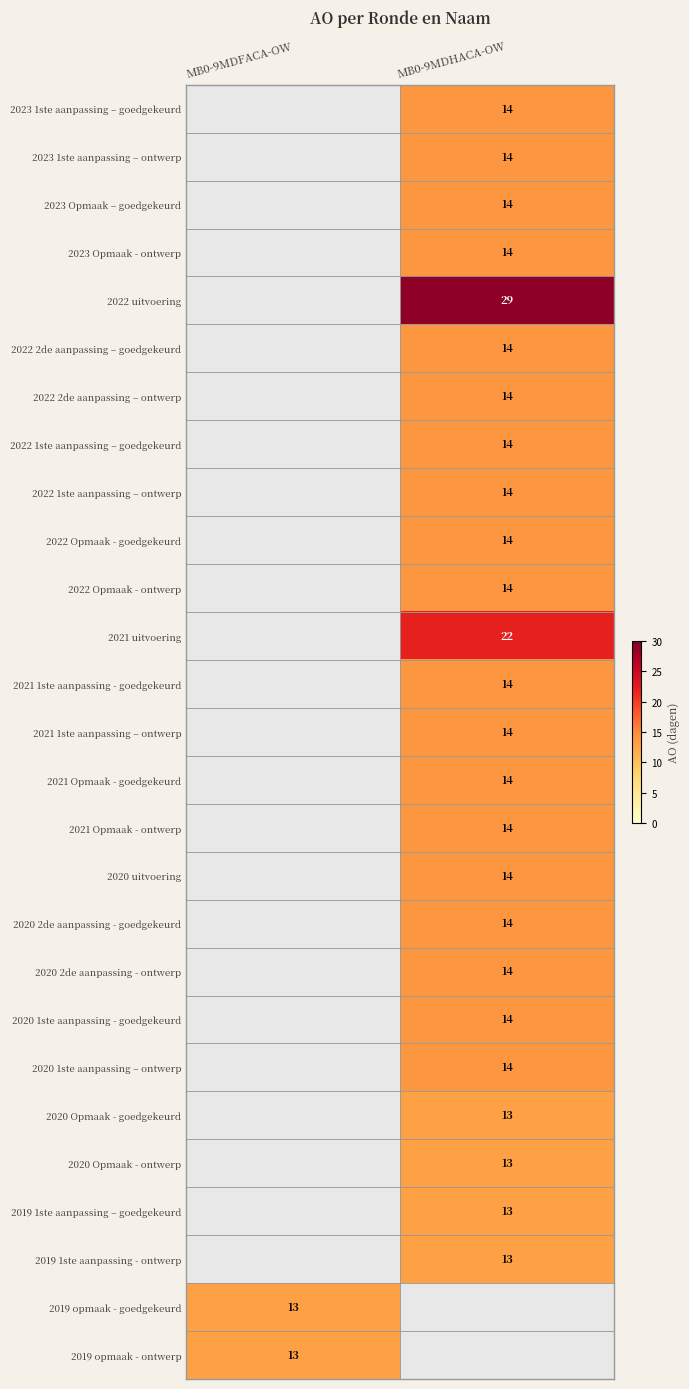

What is the maximum value shown in the chart?

29.0